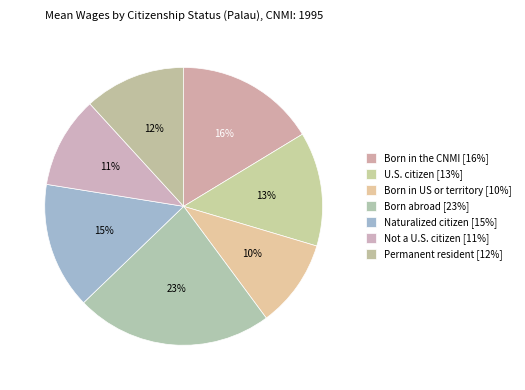

How many slices are in this pie chart?

7